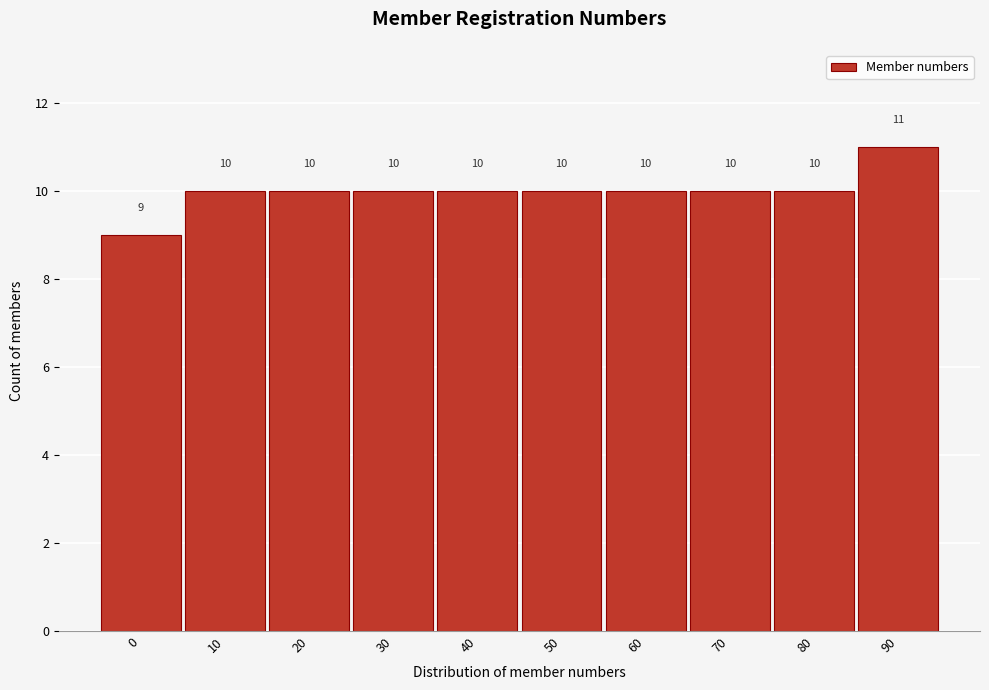

Reading left to right, list all the values displayed in this chart.

9	10	10	10	10	10	10	10	10	11